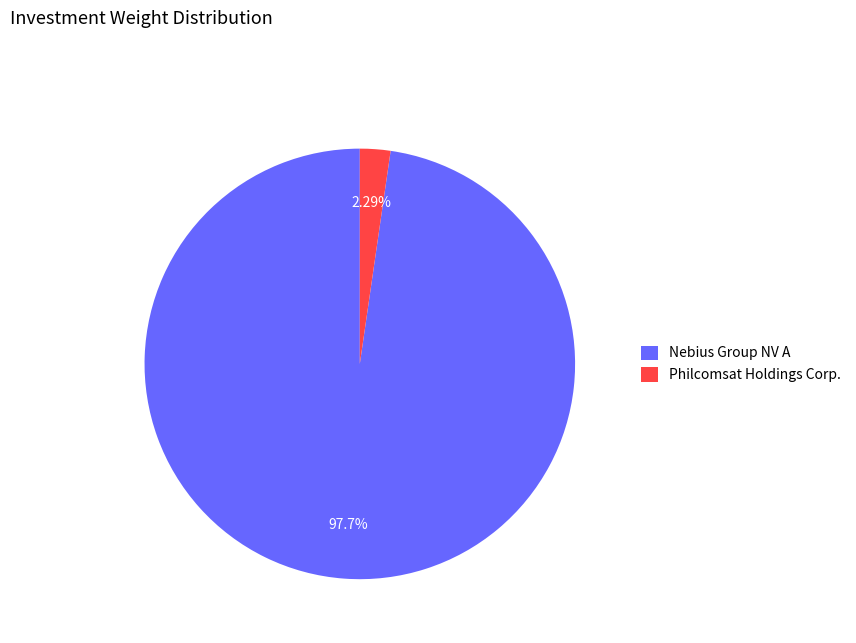

Is there a majority slice in this chart?

Yes